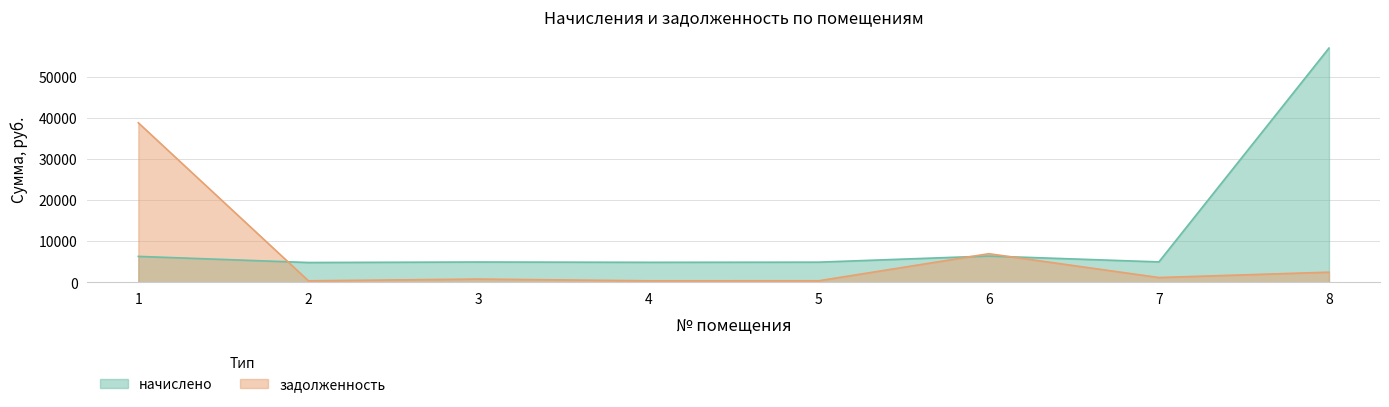

What is the difference between the начислено values at 2 and 3?

123.1